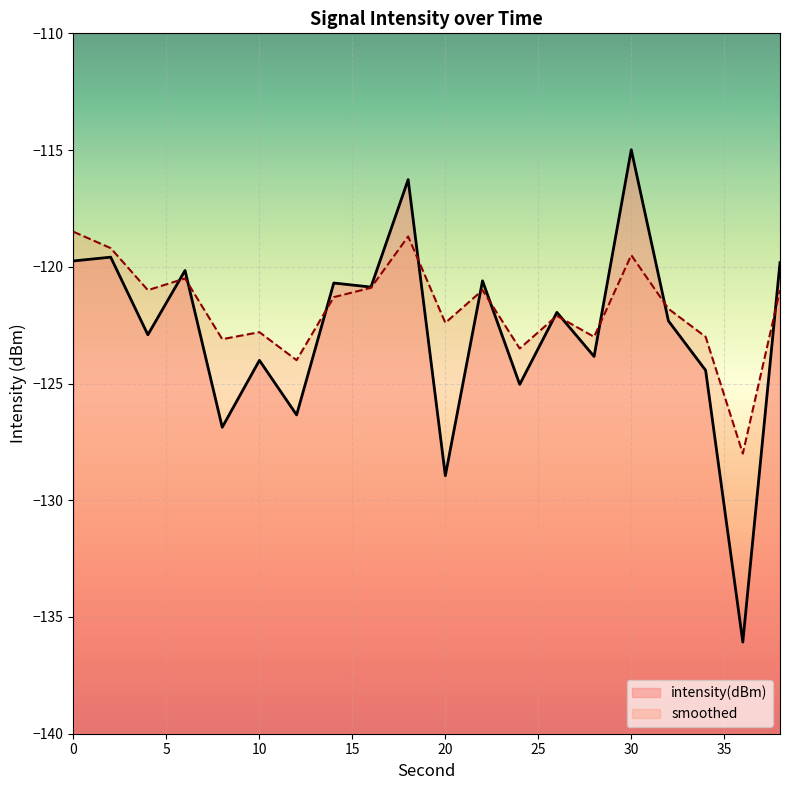

Which category has the lowest value across all series?

36